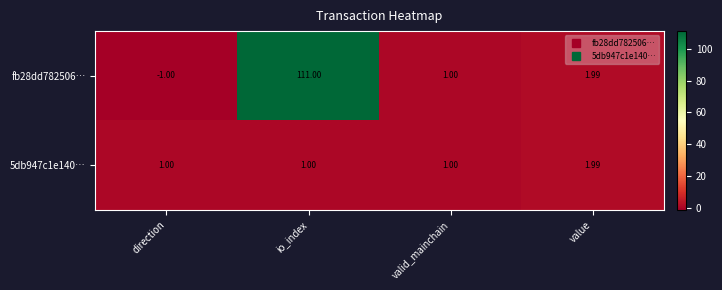

List the labels in order of fb28dd782506… value, largest first.

io_index, value, valid_mainchain, direction